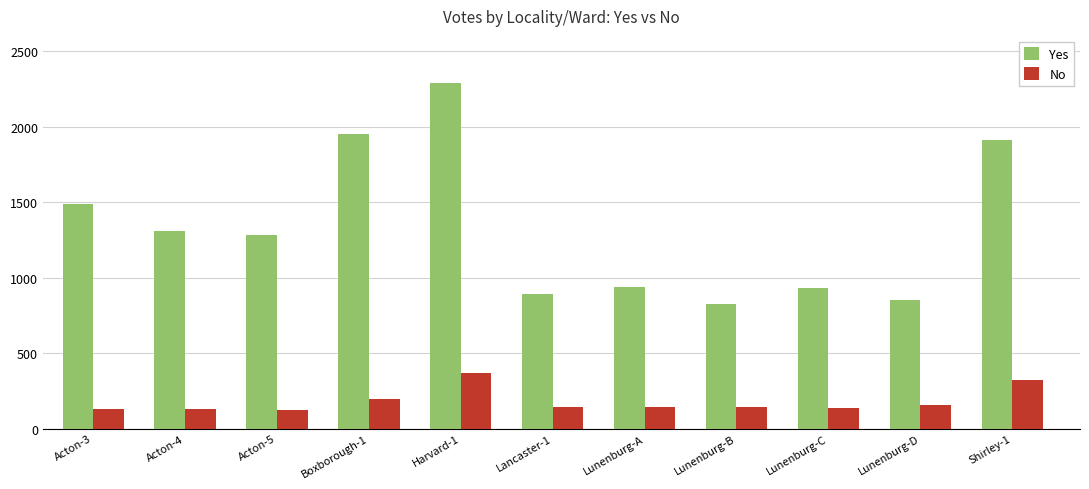

Where is Yes nearest to the value 1556?

Acton-3